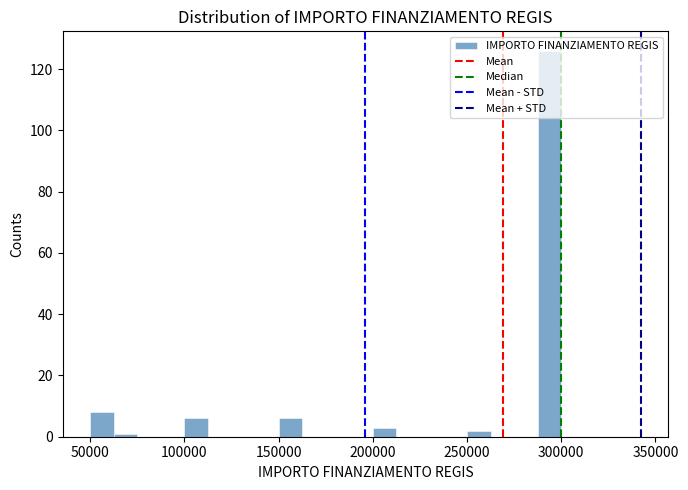

Read against the x-axis, roughly where is the centre of the tallest bar?

295000